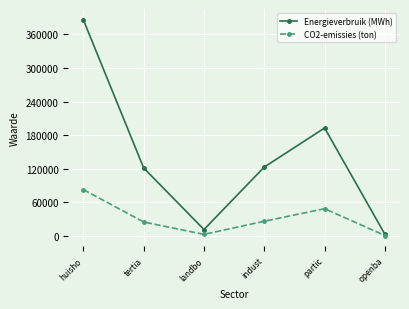

The value of CO2-emissies (ton) at partic is 48709.5. True or false?

True